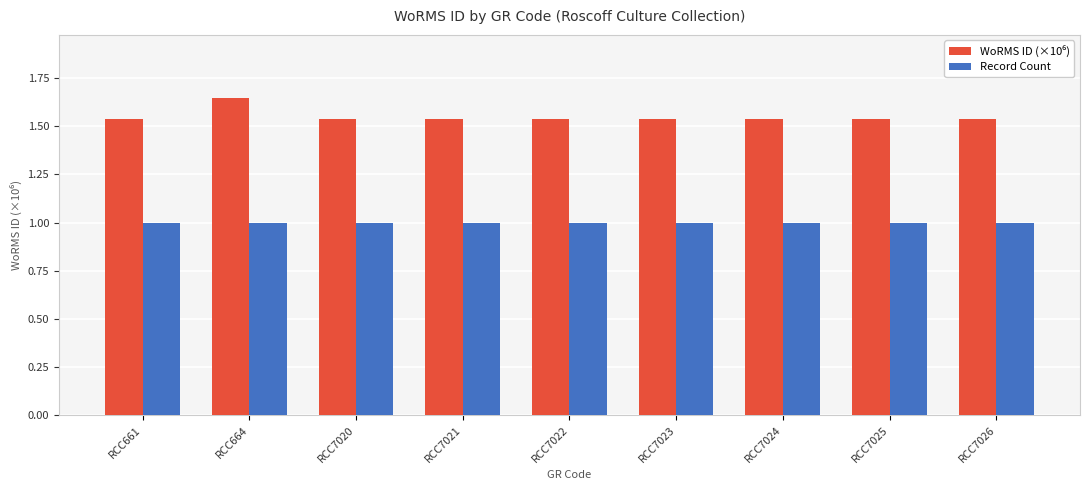

At how many categories does at least one series exceed 1?

9